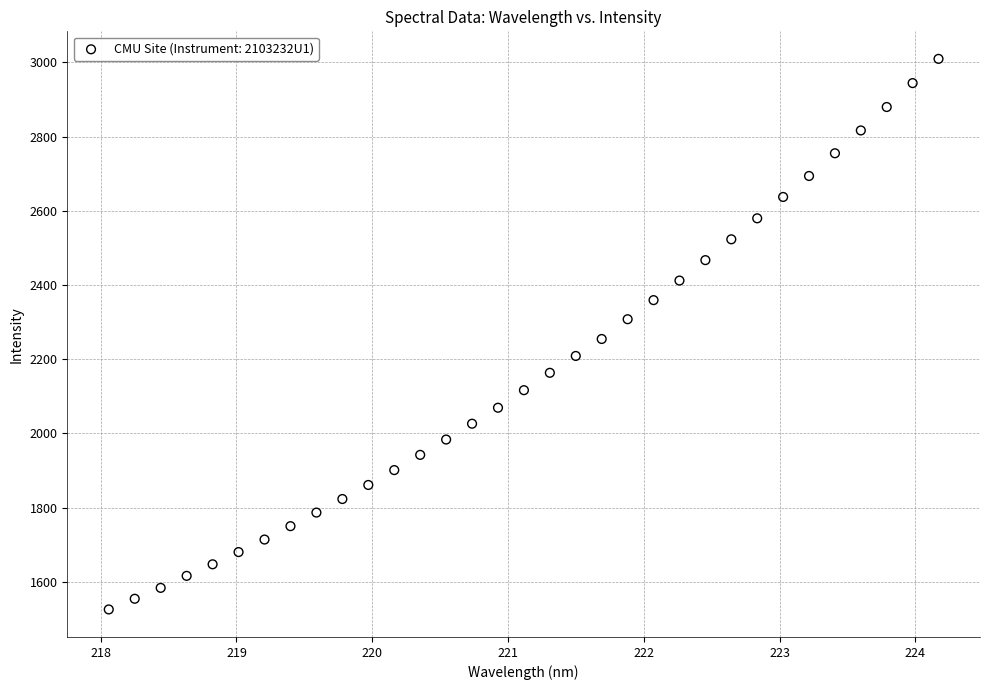

What is the range of X values (max minus min)?

6.1